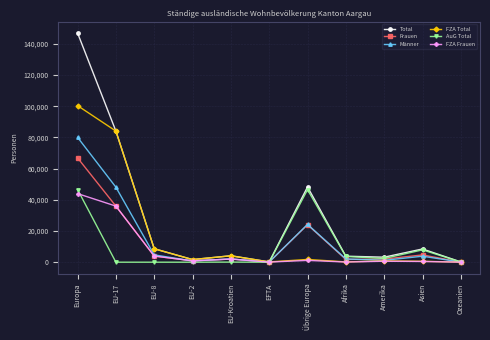

Which series has the largest range (max minus min)?

Total